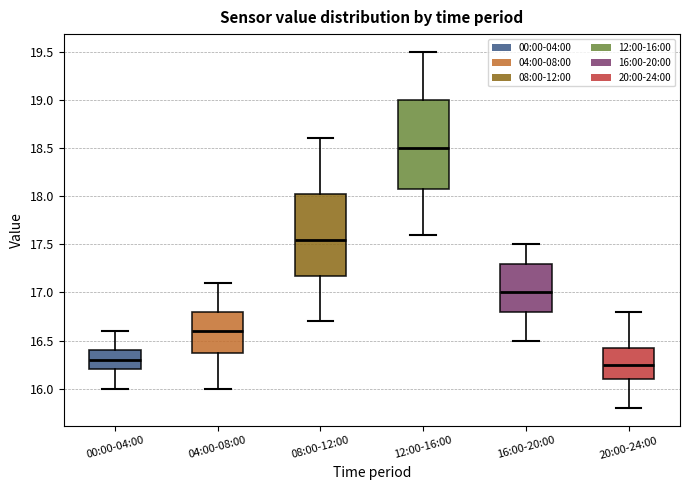

Which box has the highest median line?

12:00-16:00